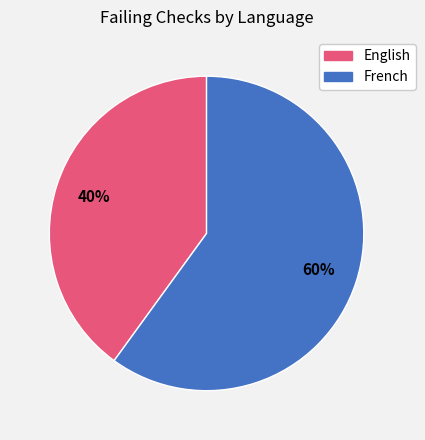

Is the sum of English and French greater than half?

Yes